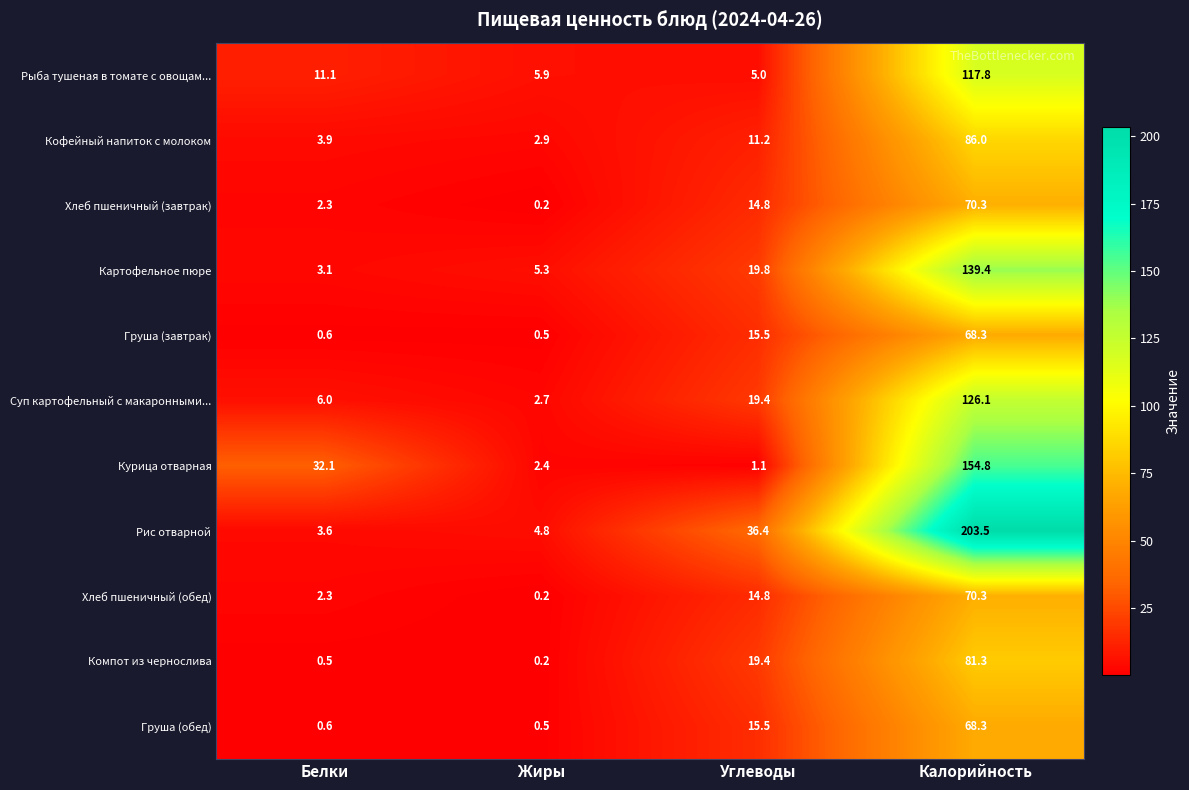

What is the greatest value displayed?

203.5